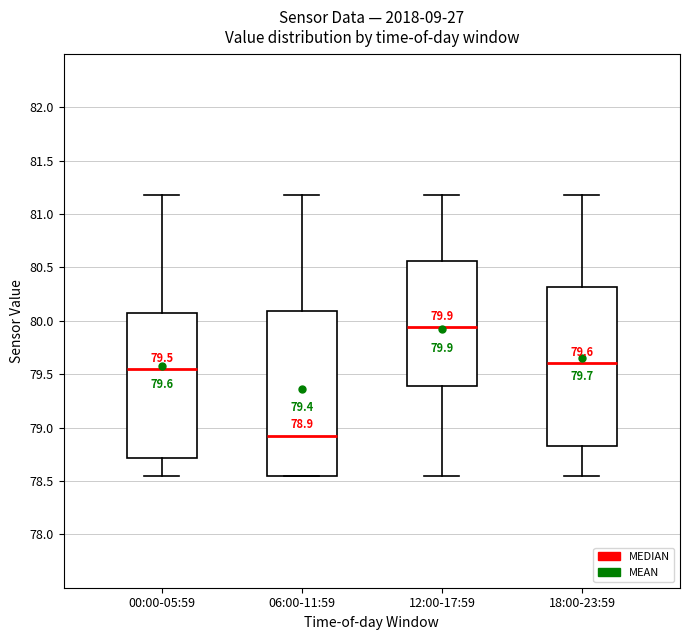

Comparing the boxes themselves (not the whiskers), which one is the tallest?

06:00-11:59